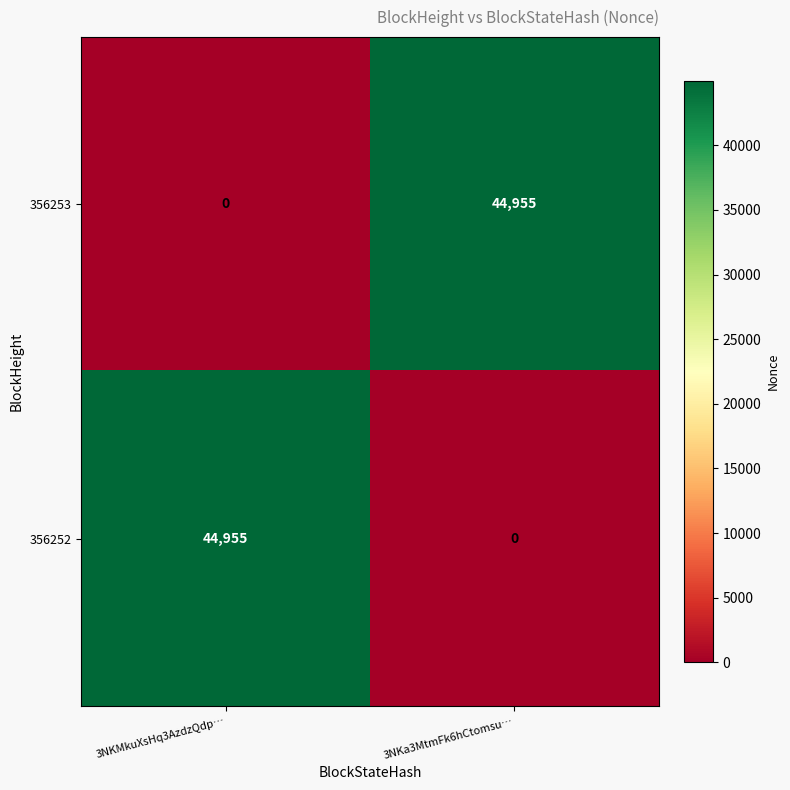

What is the spread (max minus min) of values at 3NKa3MtmFk6hCtomsu…?

44955